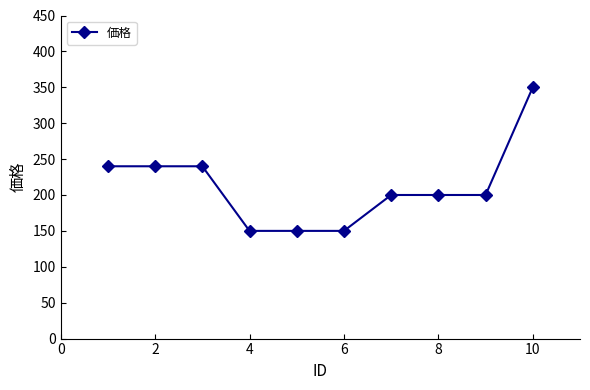

How many data points are less than 200?

3